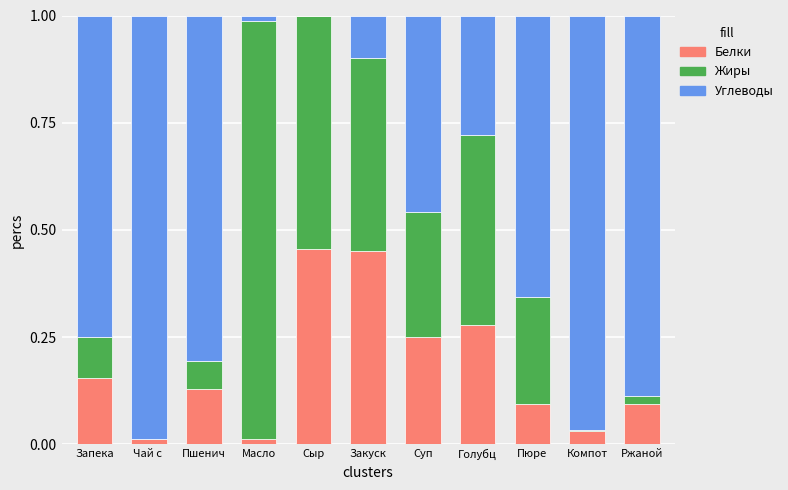

The Белки series shows 0.1 at Пшенич. True or false?

True